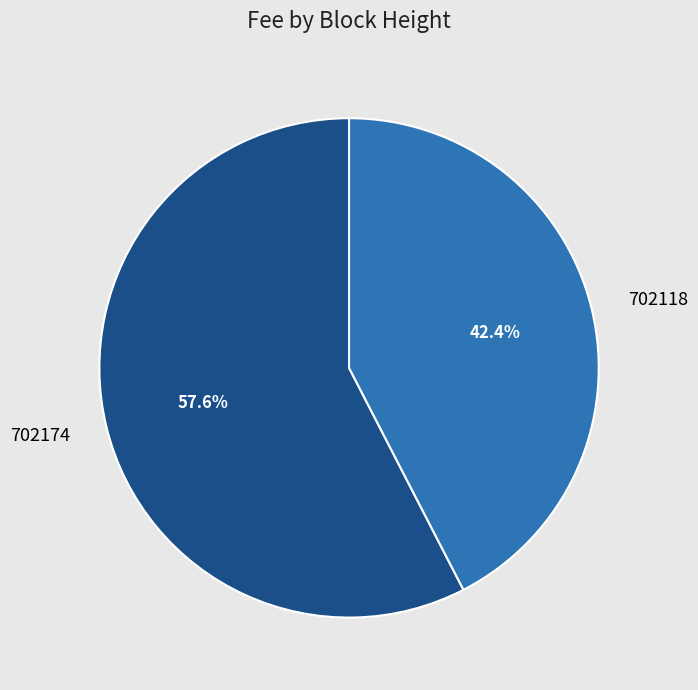

Count the number of slices in the pie.

2